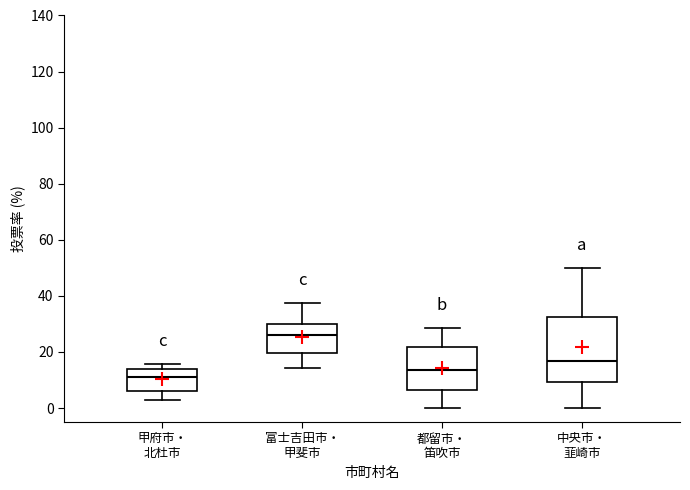

Reading left to right, transcribe this box plot: for each box, give where its median line is, the range the box spans, and where its two whiskers end, as read against the y-axis. The values are not printed on the chart, so give them approximately, as read against the axis.

甲府市・ 北杜市: median 12, box 6 to 14, whiskers 4 to 16
富士吉田市・ 甲斐市: median 26, box 20 to 30, whiskers 14 to 38
都留市・ 笛吹市: median 14, box 6 to 22, whiskers 0 to 28
中央市・ 韮崎市: median 16, box 10 to 32, whiskers 0 to 50